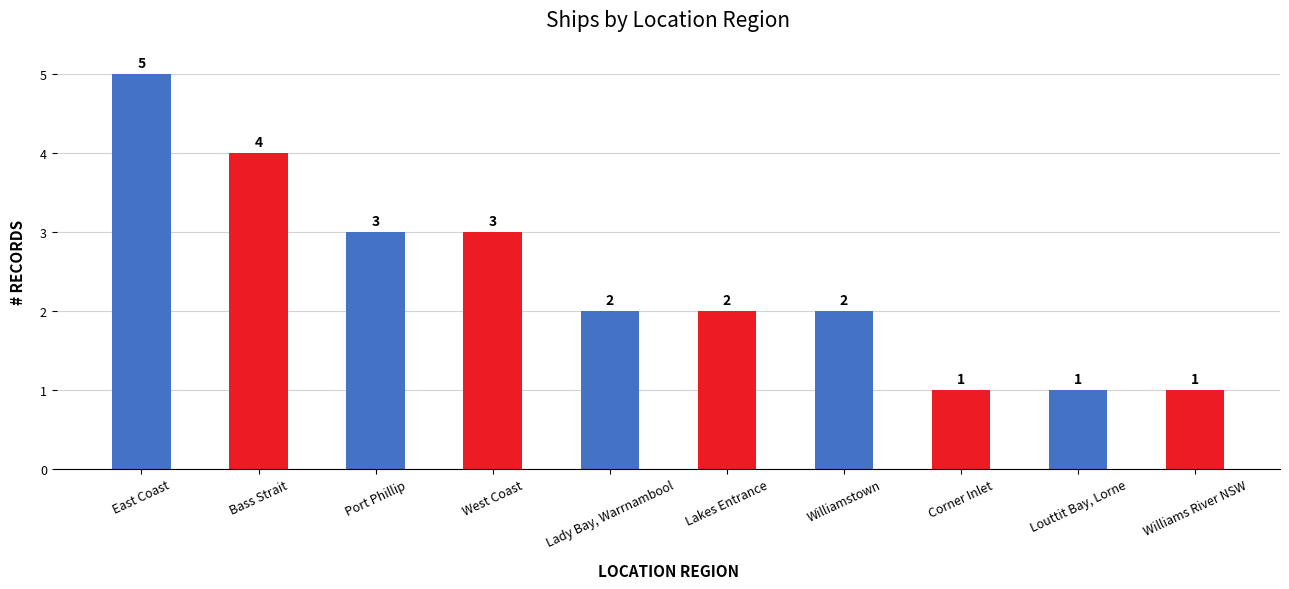

What is the value of the 2nd bar from the left?

4